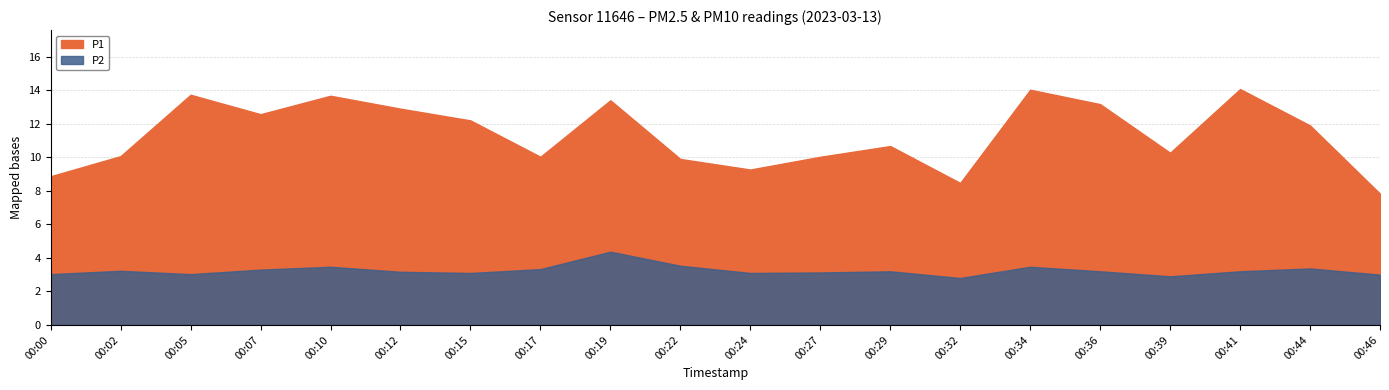

At how many categories does at least one series exceed 6?

20